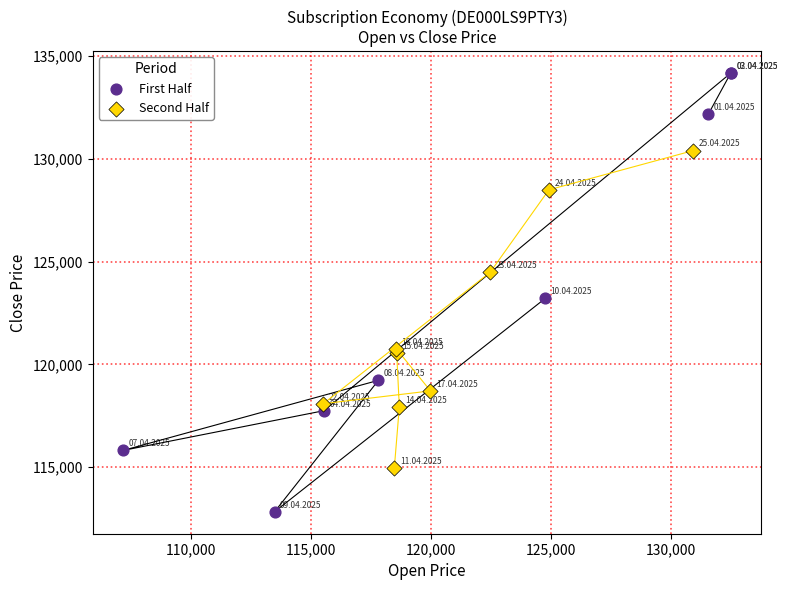

Which series contains the highest Y value?

First Half